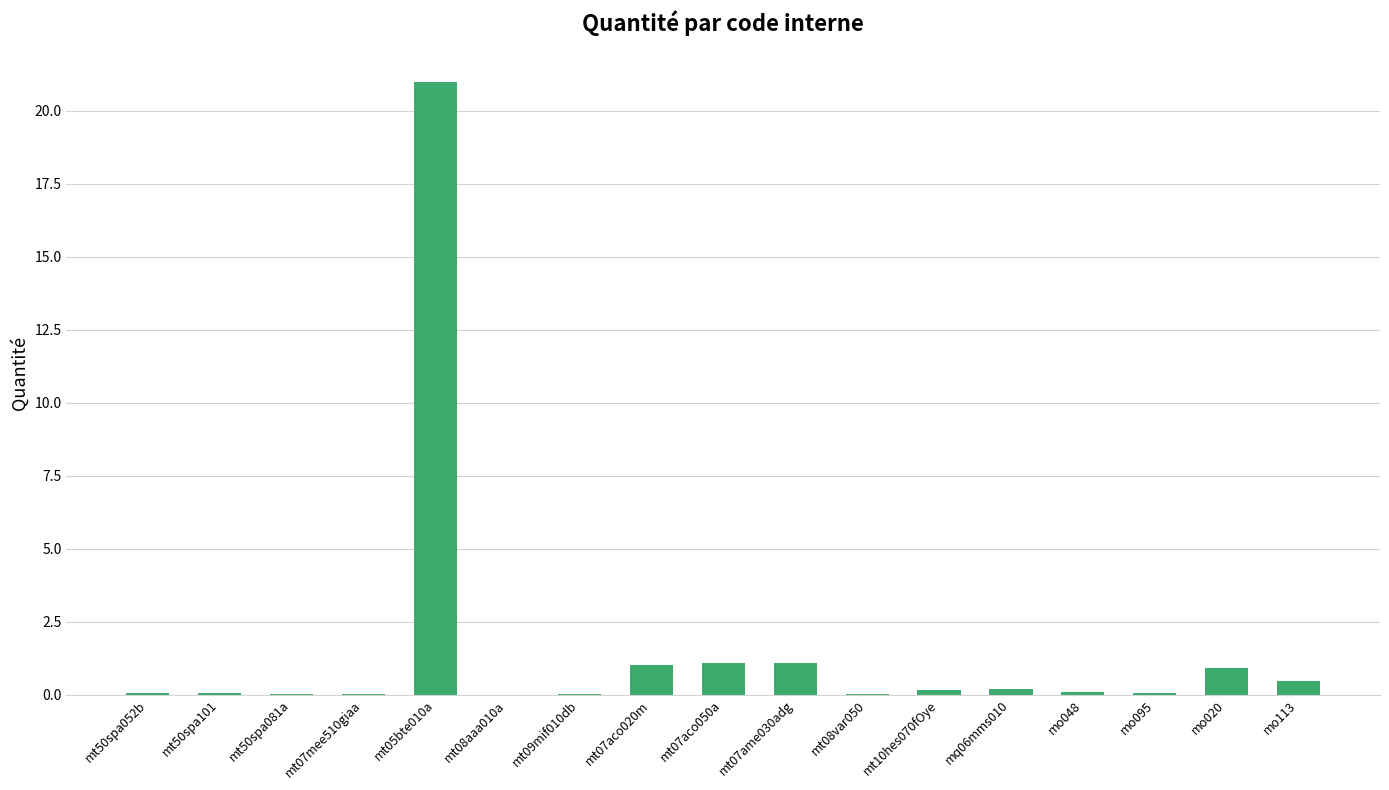

Are the bars horizontal?

No